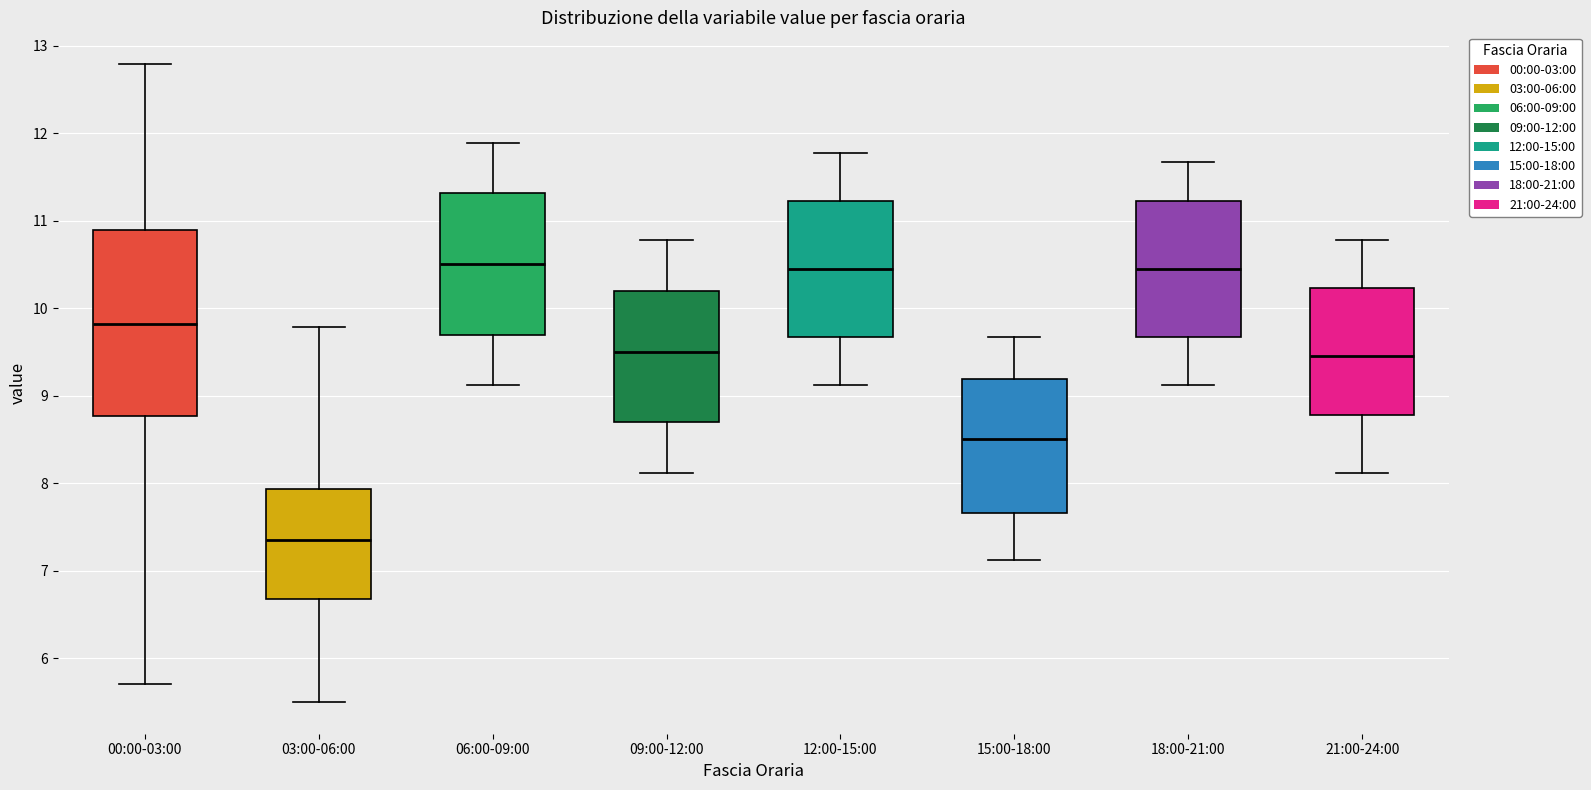

Reading left to right, read every box against the y-axis: the position of its median line, the range the box covers, and the ends of its whiskers. The values are not printed on the chart, so give them approximately, as read against the axis.

00:00-03:00: median 9.8, box 8.8 to 10.9, whiskers 5.7 to 12.8
03:00-06:00: median 7.4, box 6.7 to 7.9, whiskers 5.5 to 9.8
06:00-09:00: median 10.5, box 9.7 to 11.3, whiskers 9.1 to 11.9
09:00-12:00: median 9.5, box 8.7 to 10.2, whiskers 8.1 to 10.8
12:00-15:00: median 10.5, box 9.7 to 11.2, whiskers 9.1 to 11.8
15:00-18:00: median 8.5, box 7.7 to 9.2, whiskers 7.1 to 9.7
18:00-21:00: median 10.5, box 9.7 to 11.2, whiskers 9.1 to 11.7
21:00-24:00: median 9.5, box 8.8 to 10.2, whiskers 8.1 to 10.8